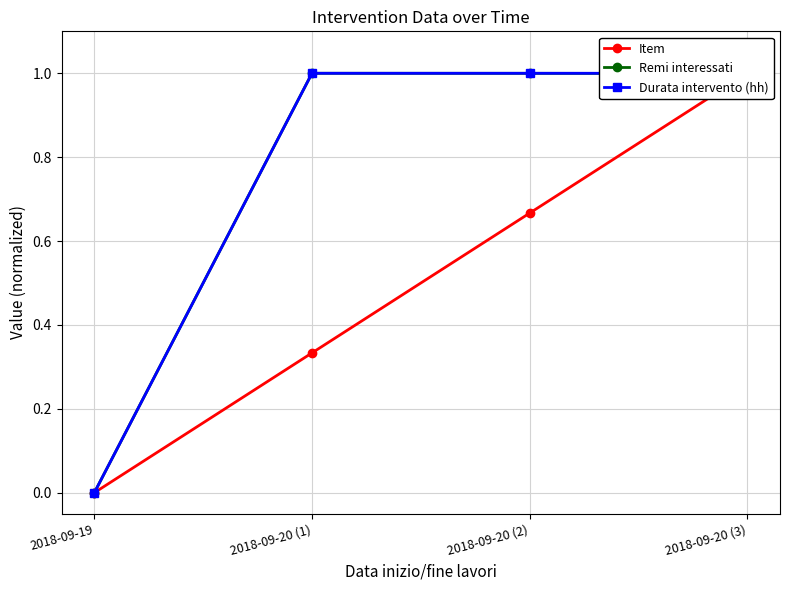

What is the difference between the maximum and minimum values in the Durata intervento (hh) series?

1.0